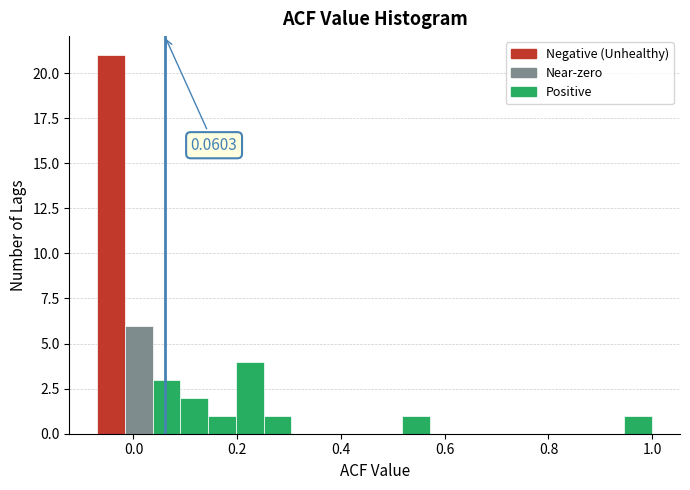

Around what value on the x-axis is the tallest bar? Give the approximate position of its centre, as read against the axis.

-0.04